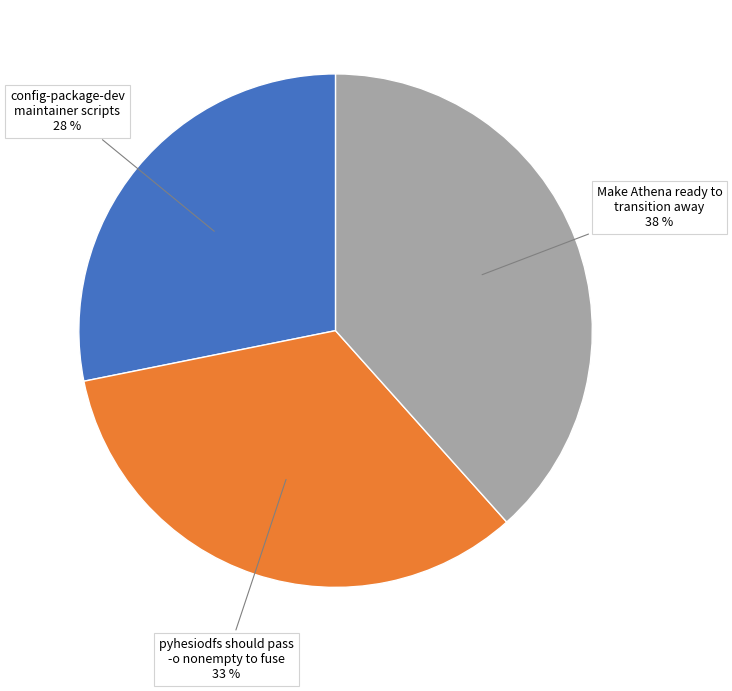

Does any single category account for the majority?

No